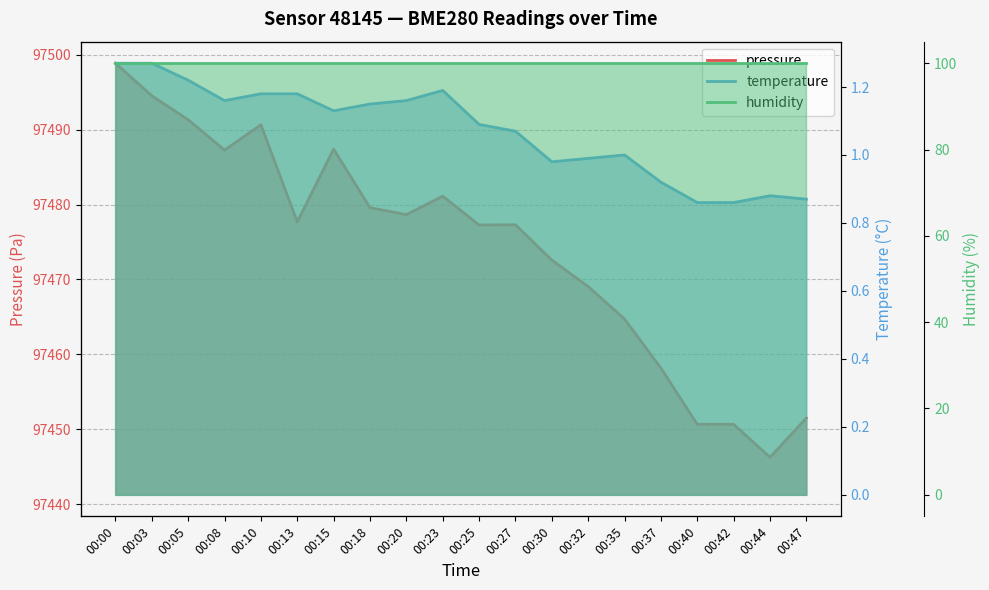

The value of pressure at 00:32 is 97469.1. True or false?

True